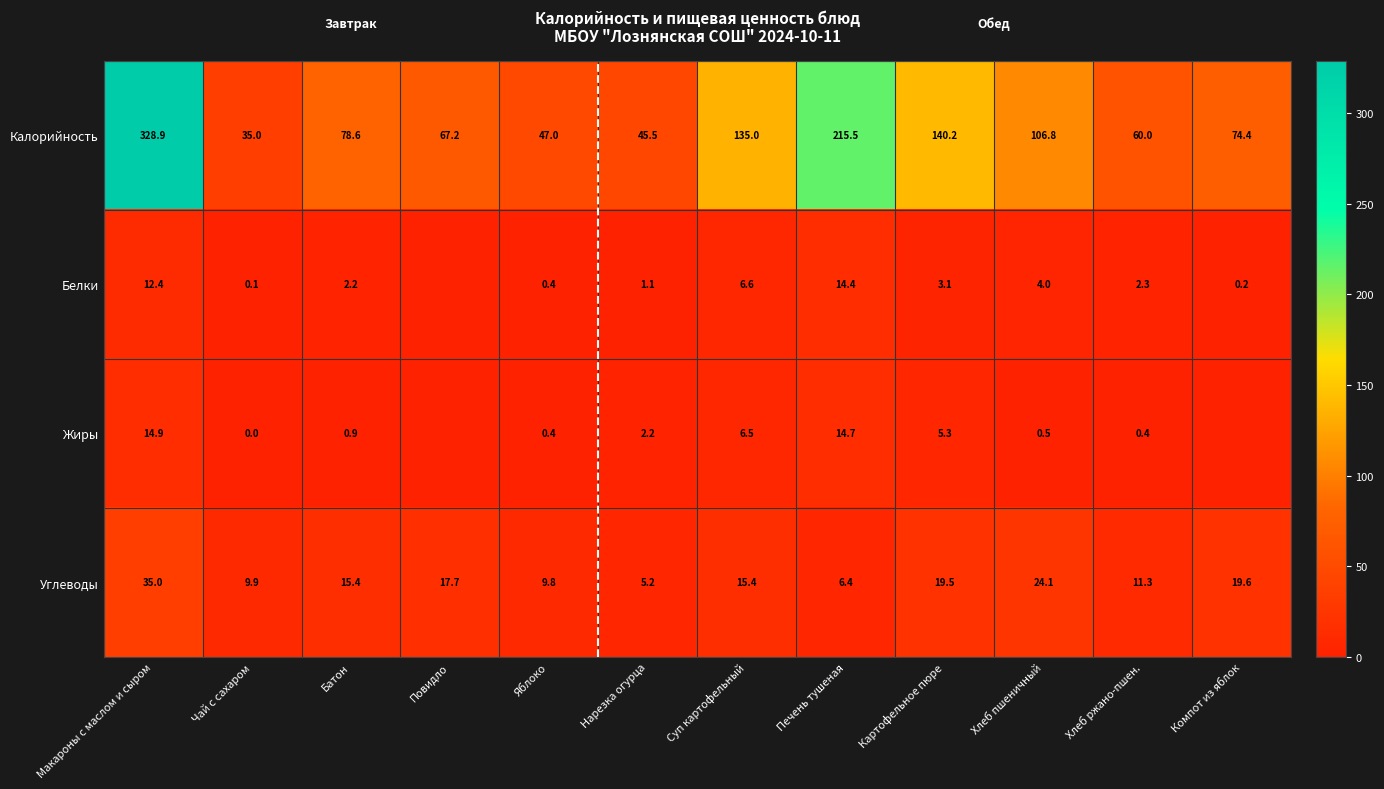

Which has a higher value, Яблоко or Суп картофельный?

Суп картофельный